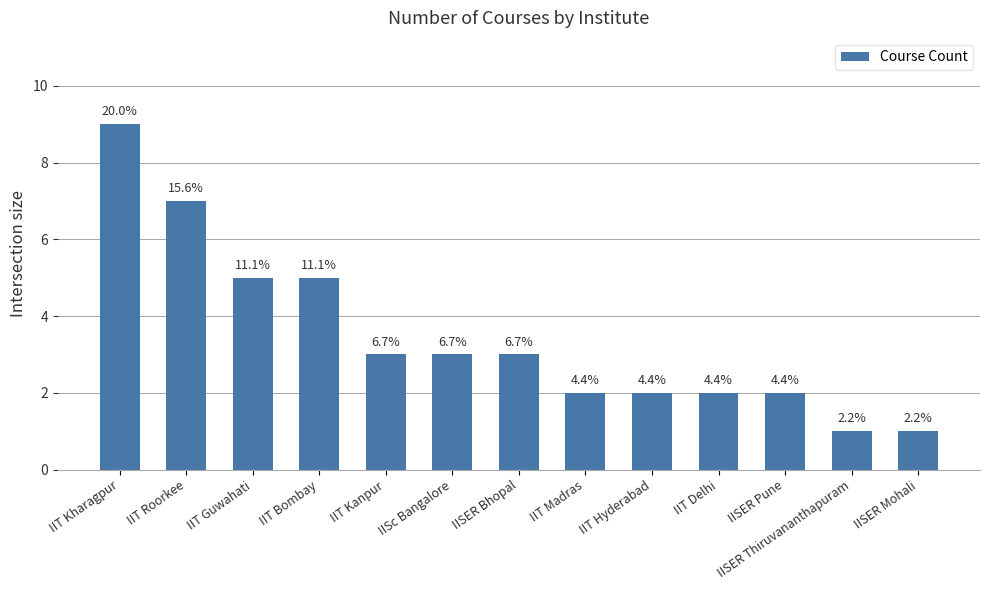

Reading left to right, list all the values displayed in this chart.

IIT Kharagpur=9	IIT Roorkee=7	IIT Guwahati=5	IIT Bombay=5	IIT Kanpur=3	IISc Bangalore=3	IISER Bhopal=3	IIT Madras=2	IIT Hyderabad=2	IIT Delhi=2	IISER Pune=2	IISER Thiruvananthapuram=1	IISER Mohali=1